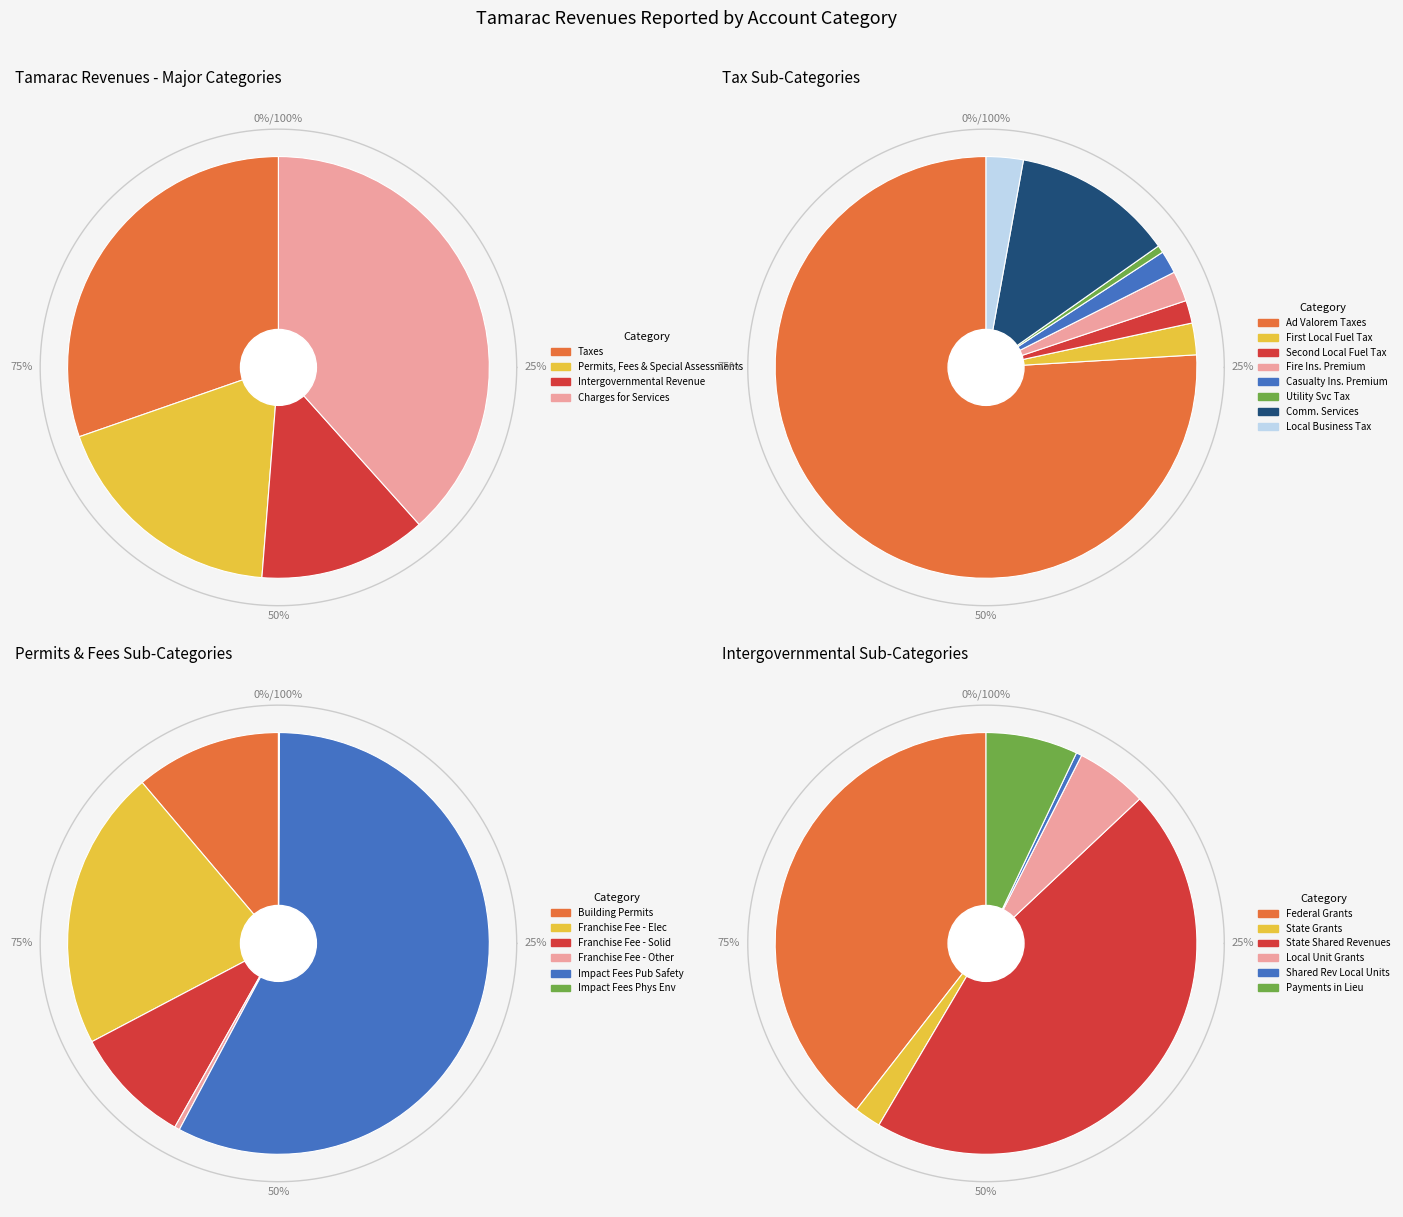

Does Permits, Fees, and Special Assessments account for over 50% of the chart?

No